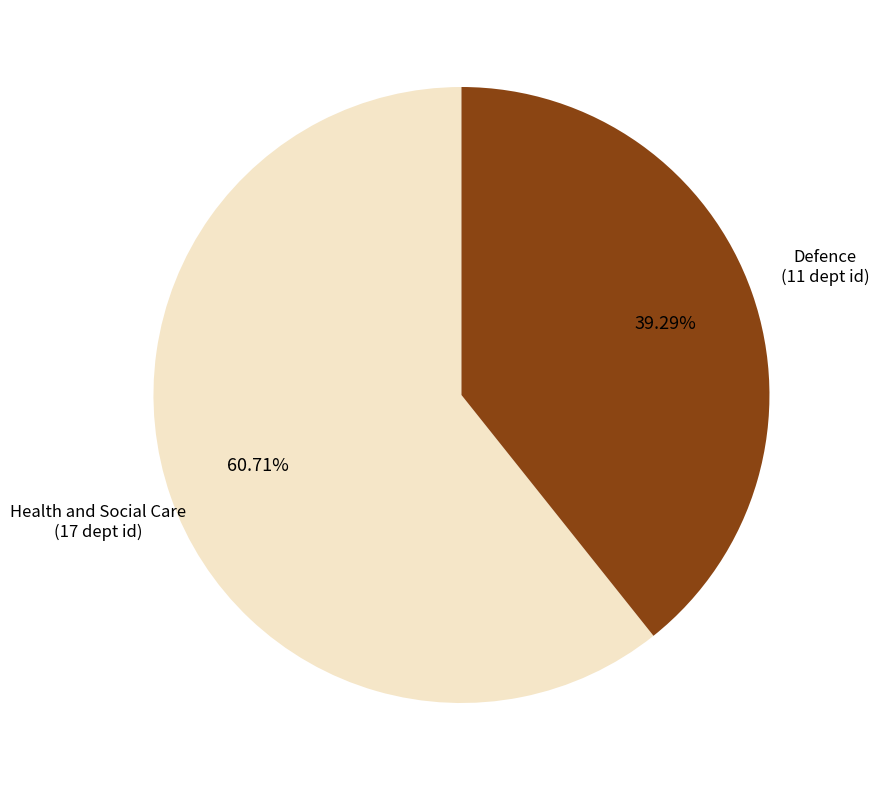

Is there any slice that represents more than half of the pie?

Yes